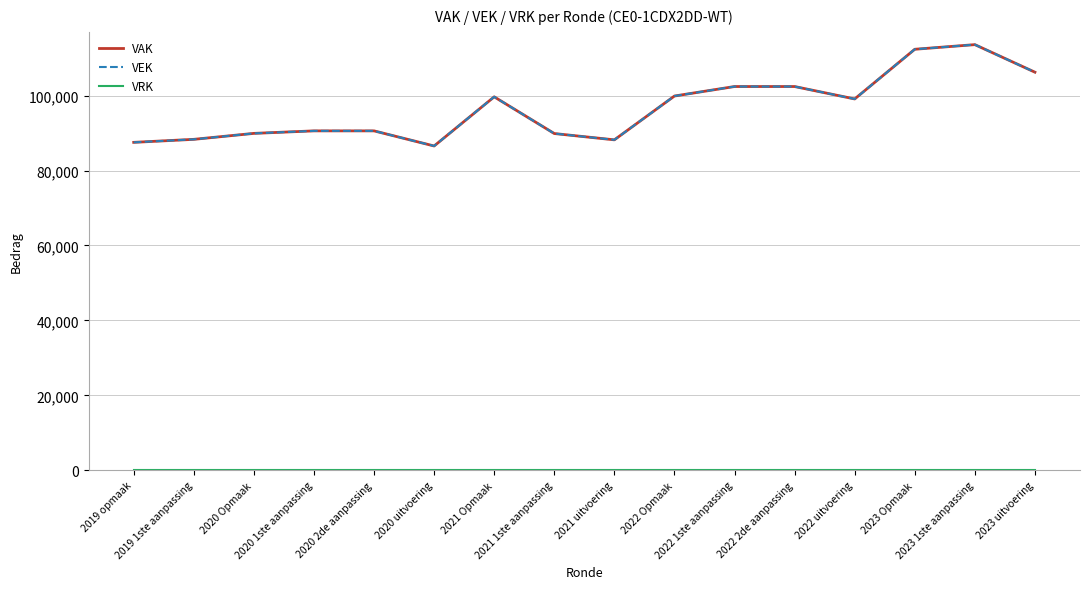

What is the greatest value displayed?

113614